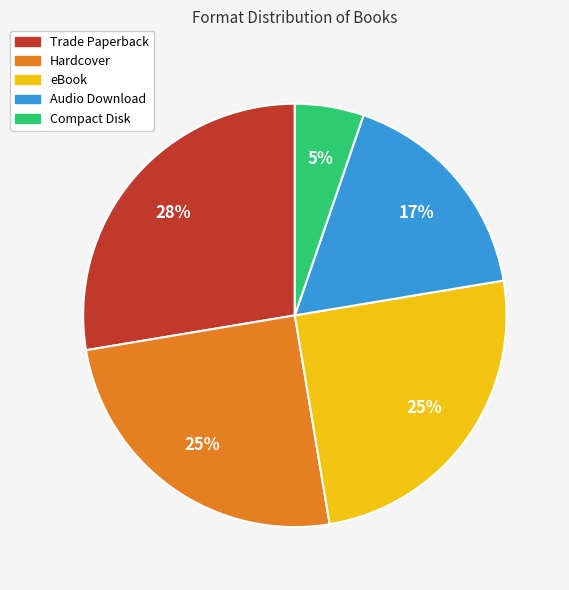

Is there any slice that represents more than half of the pie?

No